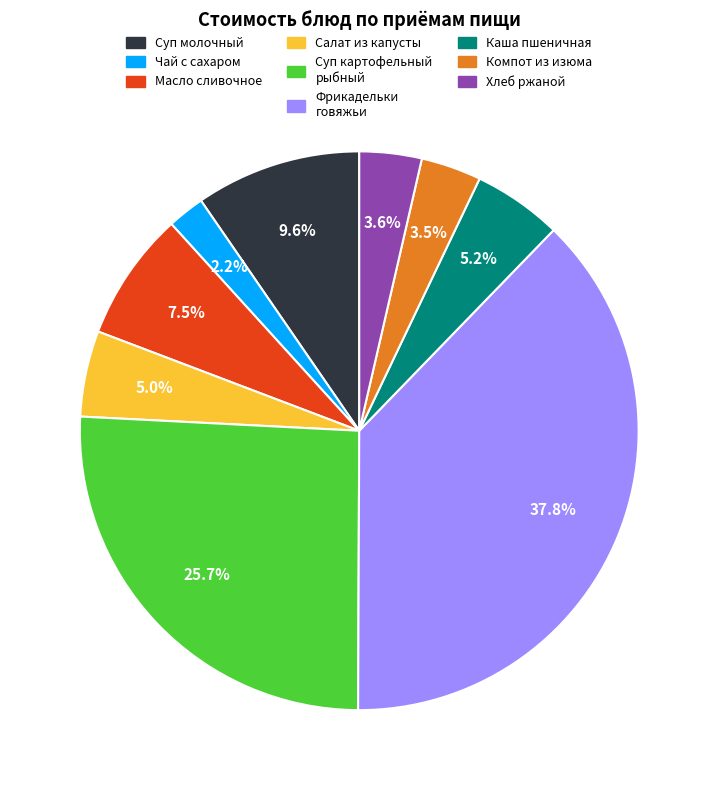

Does any single category account for the majority?

No